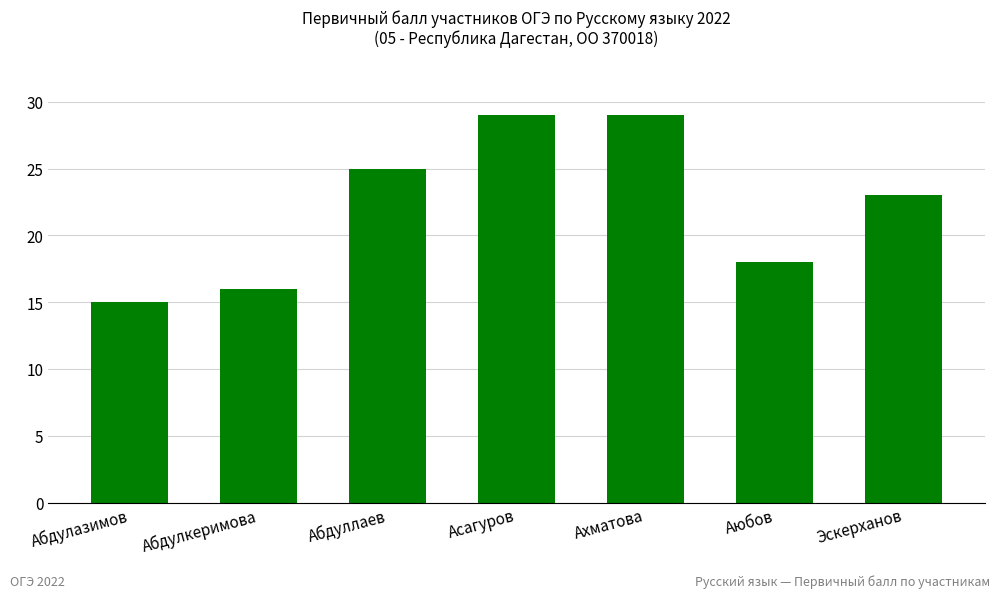

At which label is the value closest to 22?

Эскерханов